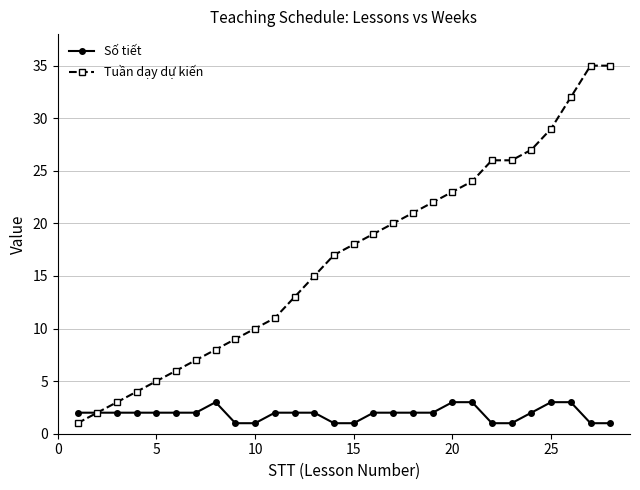

How many distinct data groups are displayed?

2